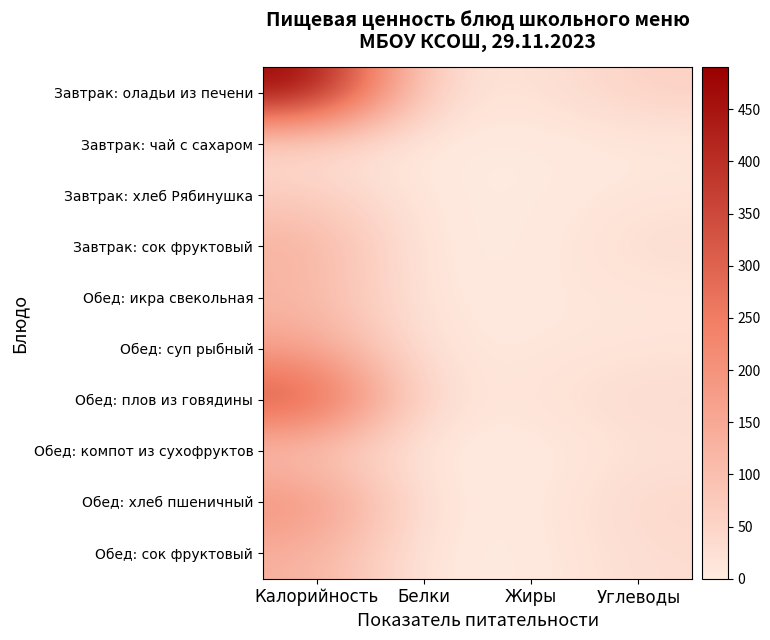

Reading right to left, what are all the values shown in this chart?

Завтрак: оладьи из печени: Углеводы=58.8	Жиры=16.8	Белки=24.8	Калорийность=489.8
Завтрак: чай с сахаром: Углеводы=6.4	Жиры=0.0	Белки=0.2	Калорийность=26.8
Завтрак: хлеб Рябинушка: Углеводы=14.8	Жиры=0.2	Белки=2.3	Калорийность=70.3
Завтрак: сок фруктовый: Углеводы=33.0	Жиры=0.0	Белки=0.6	Калорийность=134.4
Обед: икра свекольная: Углеводы=11.4	Жиры=7.1	Белки=2.3	Калорийность=118.8
Обед: суп рыбный: Углеводы=15.7	Жиры=8.4	Белки=7.4	Калорийность=168.2
Обед: плов из говядины: Углеводы=38.6	Жиры=14.7	Белки=15.3	Калорийность=348.3
Обед: компот из сухофруктов: Углеводы=19.8	Жиры=0.0	Белки=0.4	Калорийность=80.8
Обед: хлеб пшеничный: Углеводы=44.3	Жиры=0.7	Белки=6.8	Калорийность=211.0
Обед: сок фруктовый: Углеводы=33.0	Жиры=0.0	Белки=0.6	Калорийность=134.4